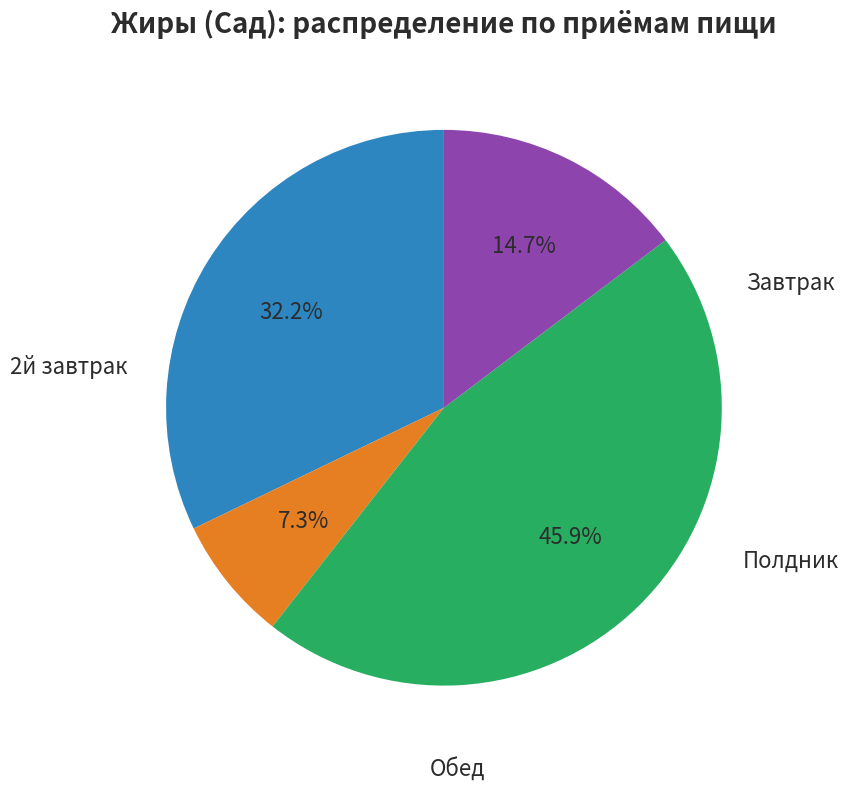

How many segments does this pie chart have?

4